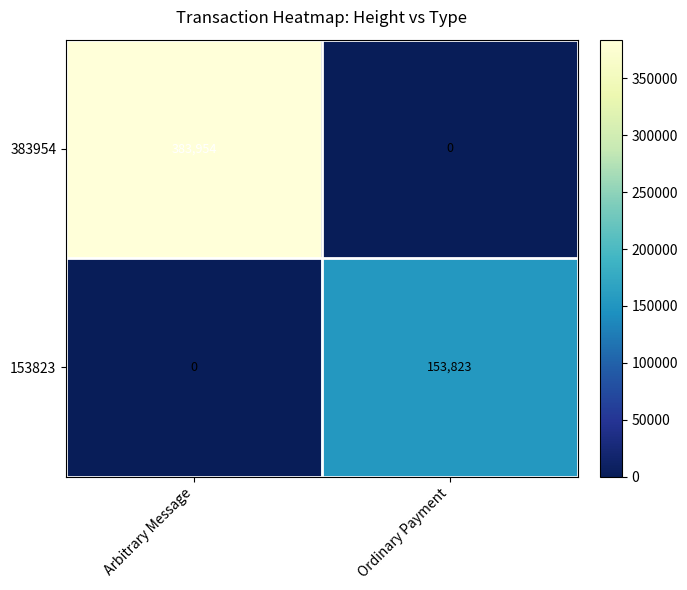

At which category is the sum across all series the highest?

Arbitrary Message